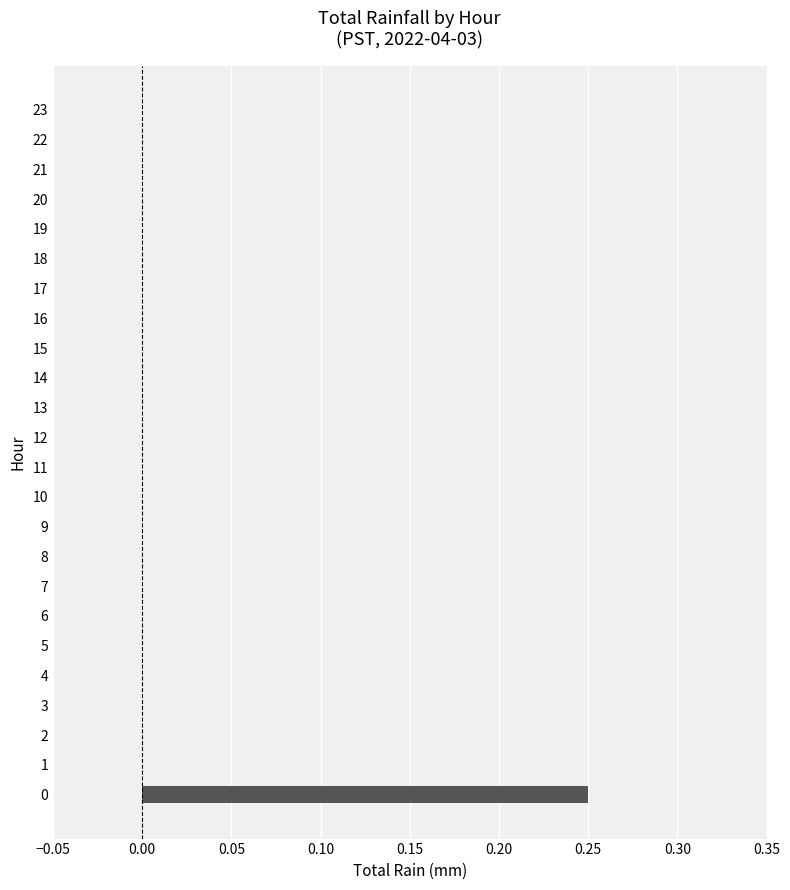

The chart shows a value of 0.0 at 5. True or false?

True